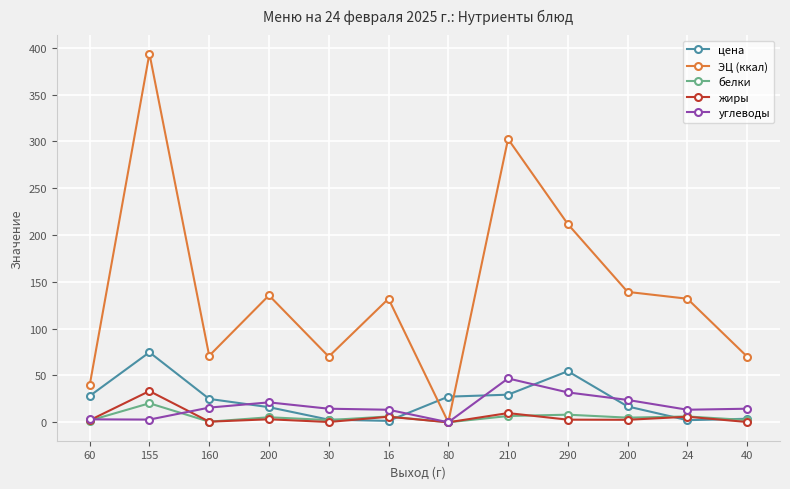

What are all the series names shown in the legend?

цена, ЭЦ (ккал), белки, жиры, углеводы